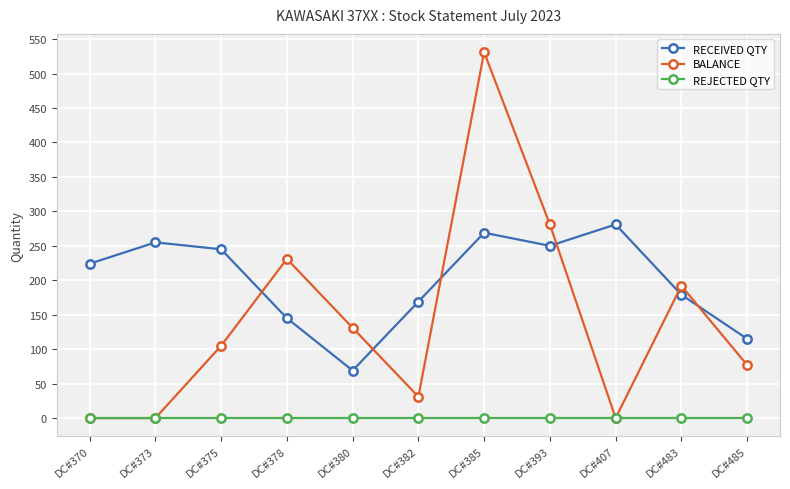

At which category does RECEIVED QTY reach its first local peak?

DC#373